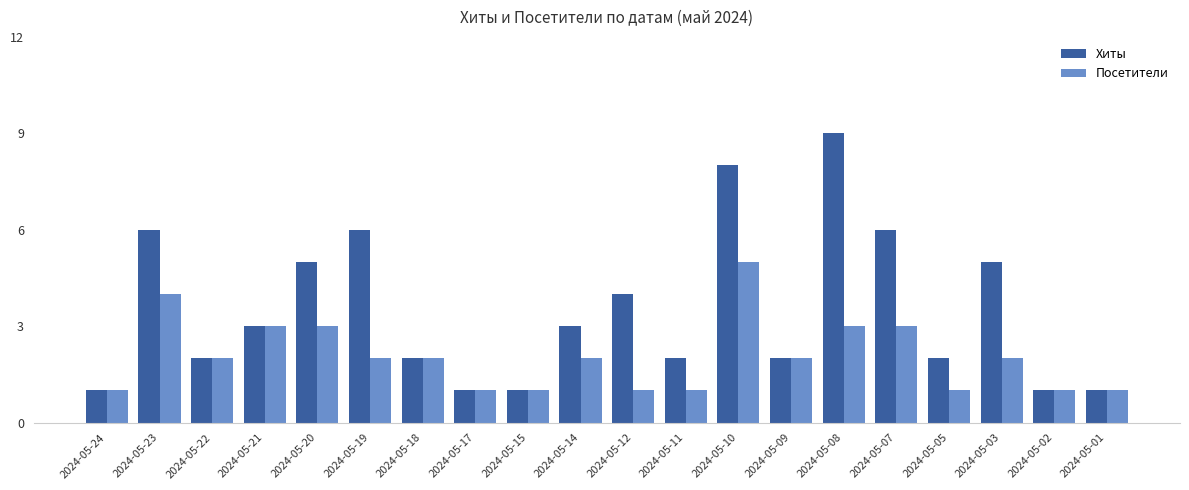

List the series in order of their overall mean, highest first.

Хиты, Посетители